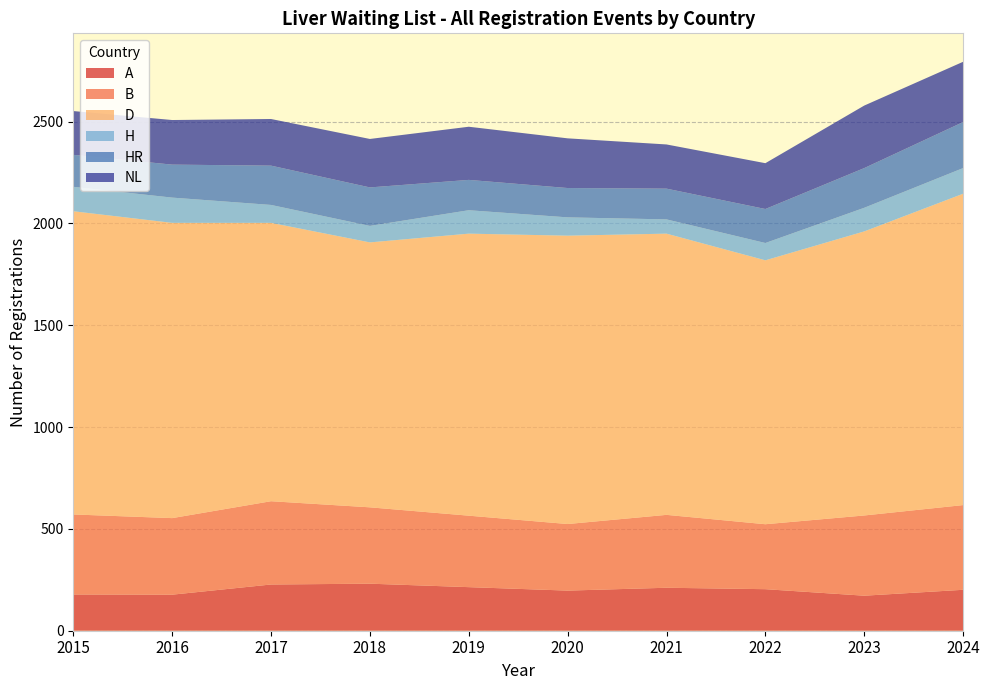

Reading left to right, list all the values displayed in this chart.

A: 2015=178	2016=177	2017=227	2018=231	2019=214	2020=197	2021=211	2022=204	2023=172	2024=201
B: 2015=393	2016=376	2017=409	2018=375	2019=351	2020=327	2021=358	2022=319	2023=394	2024=416
D: 2015=1489	2016=1450	2017=1367	2018=1301	2019=1385	2020=1416	2021=1381	2022=1296	2023=1395	2024=1529
H: 2015=120	2016=124	2017=88	2018=81	2019=115	2020=90	2021=70	2022=85	2023=116	2024=126
HR: 2015=157	2016=162	2017=193	2018=189	2019=149	2020=144	2021=151	2022=167	2023=195	2024=226
NL: 2015=215	2016=219	2017=229	2018=238	2019=261	2020=244	2021=217	2022=225	2023=307	2024=296